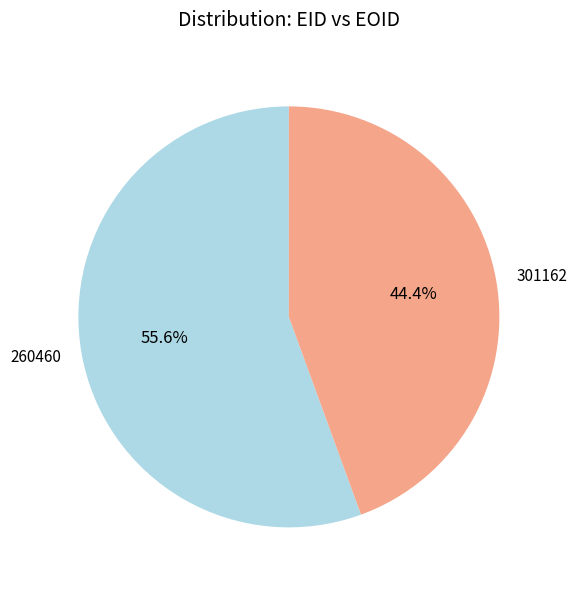

What percentage is the 260460 slice, to the nearest percent?

56%